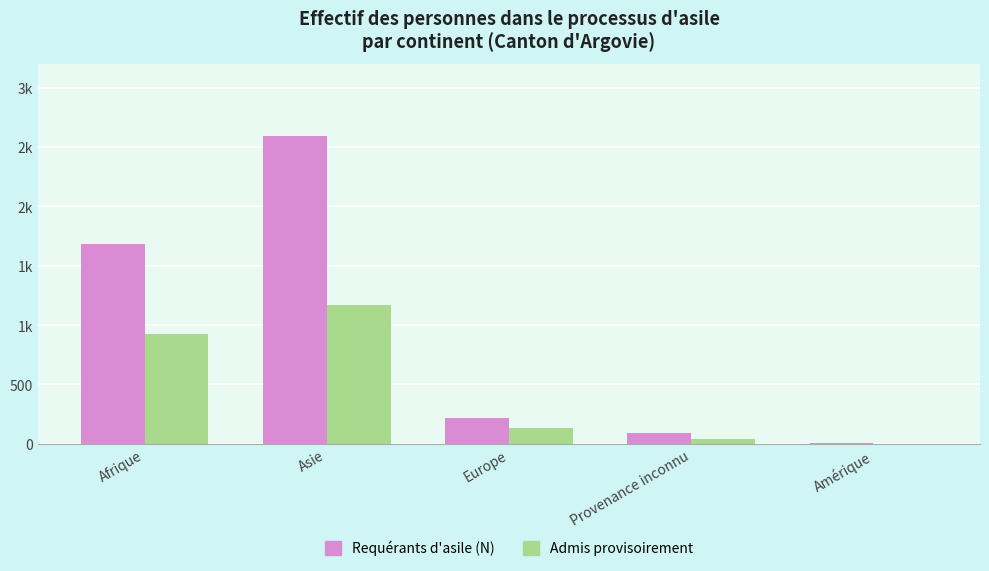

What is the label of the 3rd bar from the right?

Europe